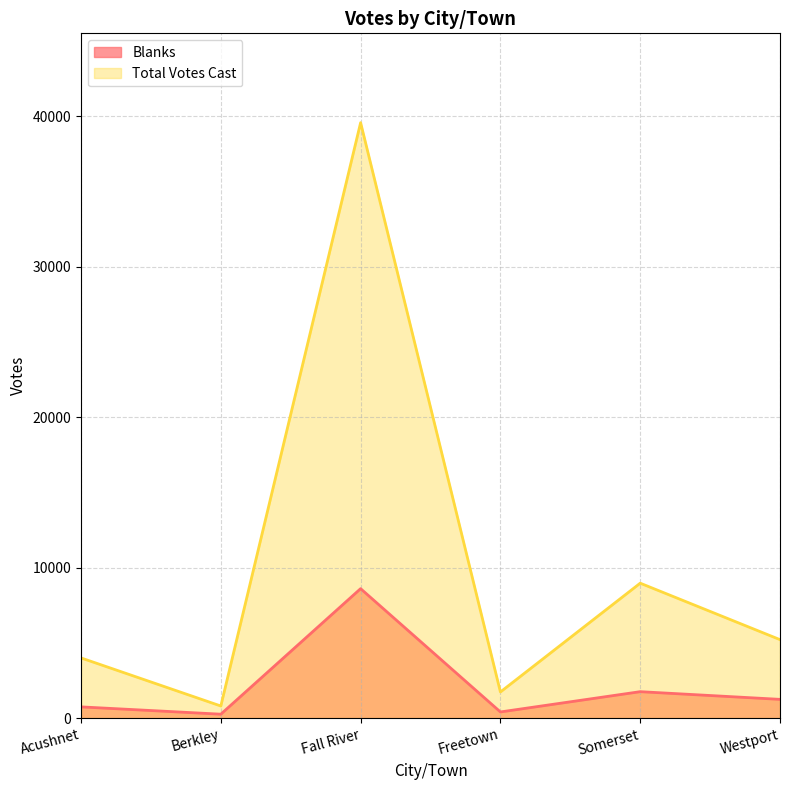

How many values in the Blanks series are below 1245?

3